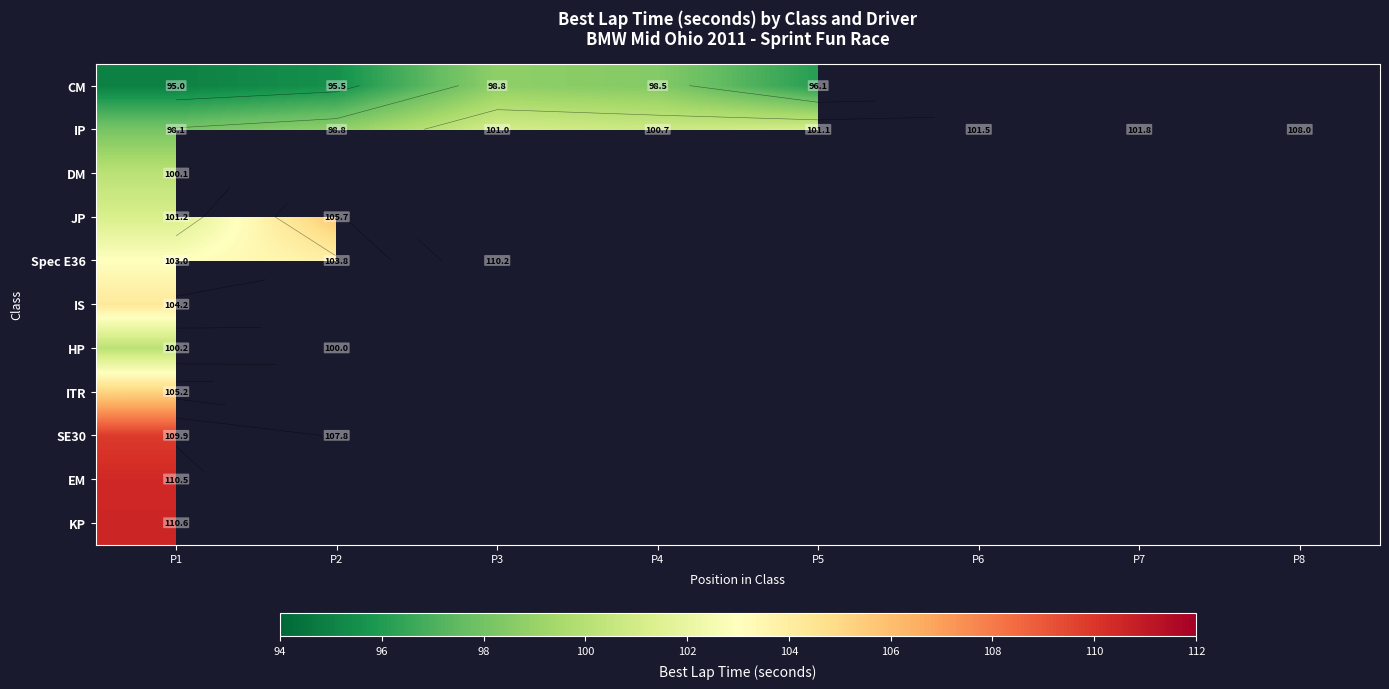

Which series has the largest total across all categories?

IP